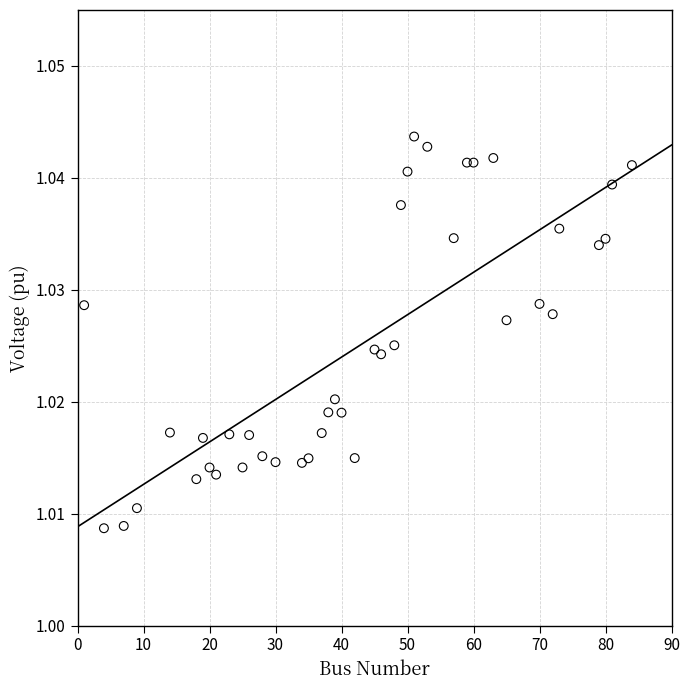

What is the range of X values (max minus min)?

83.0